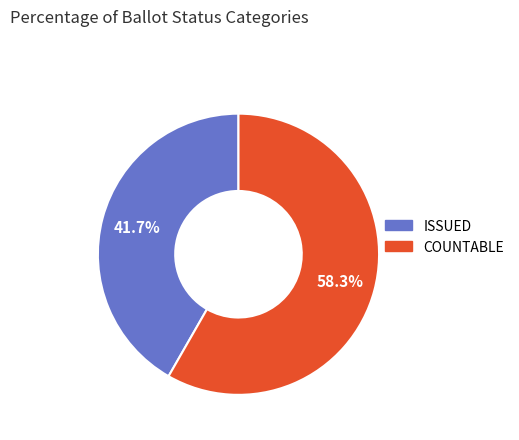

How many slices are in this pie chart?

2